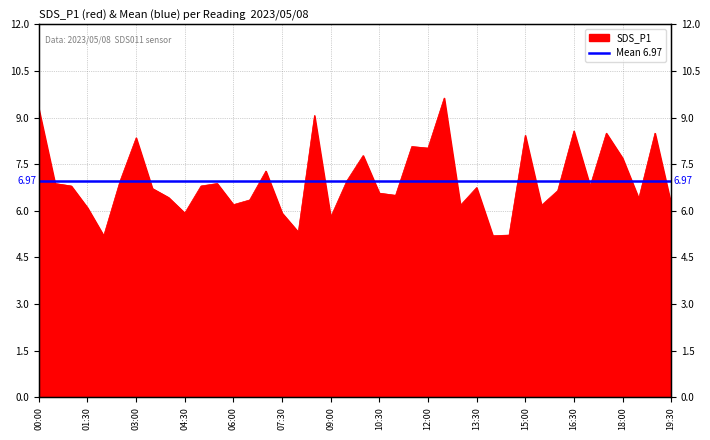

Reading left to right, what are all the values shown in this chart?

00:00=9.3	00:30=6.9	01:00=6.8	01:30=6.1	02:00=5.2	02:30=7.0	03:00=8.3	03:30=6.7	04:00=6.4	04:30=5.9	05:00=6.8	05:30=6.9	06:00=6.2	06:30=6.3	07:00=7.3	07:30=5.9	08:00=5.3	08:30=9.1	09:00=5.8	09:30=7.0	10:00=7.8	10:30=6.6	11:00=6.5	11:30=8.1	12:00=8.0	12:30=9.6	13:00=6.2	13:30=6.8	14:00=5.2	14:30=5.2	15:00=8.4	15:30=6.2	16:00=6.7	16:30=8.6	17:00=6.8	17:30=8.5	18:00=7.7	18:30=6.4	19:00=8.5	19:30=6.2